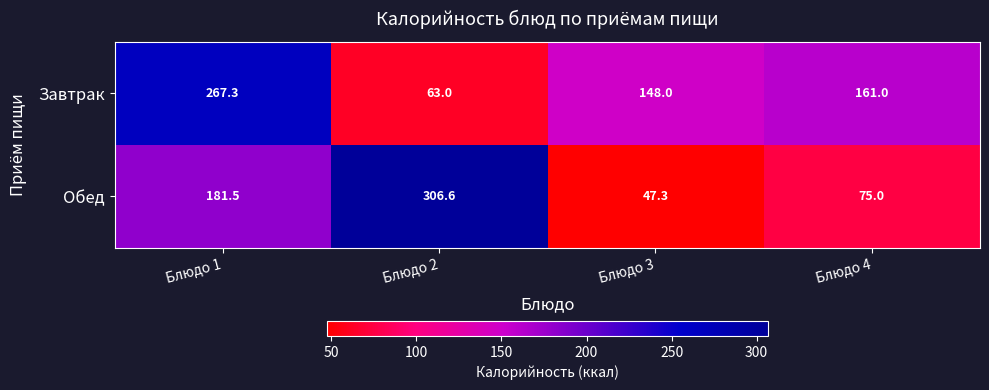

What is the difference between the maximum and minimum values in the Завтрак series?

204.3